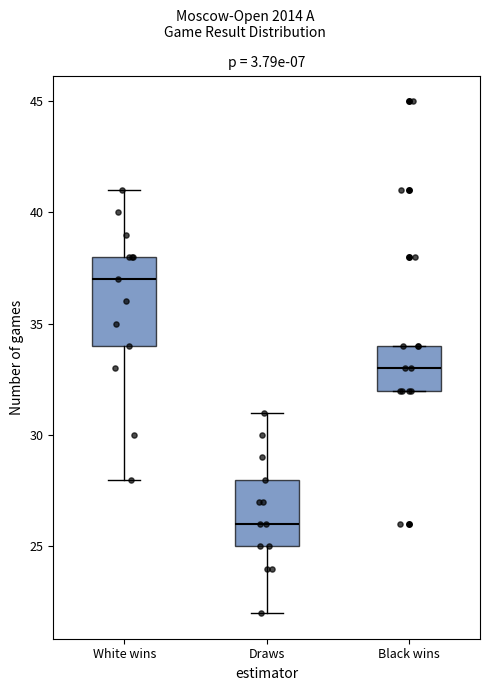

Which box has the highest median line?

White wins